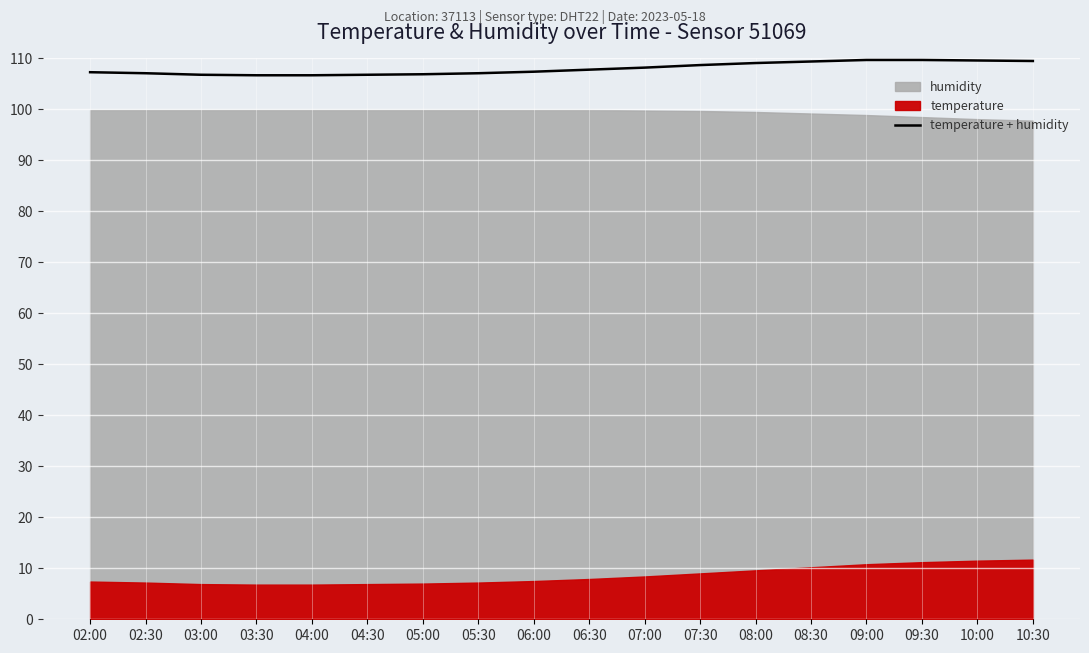

What is the value of the 11th point from the left?

108.2